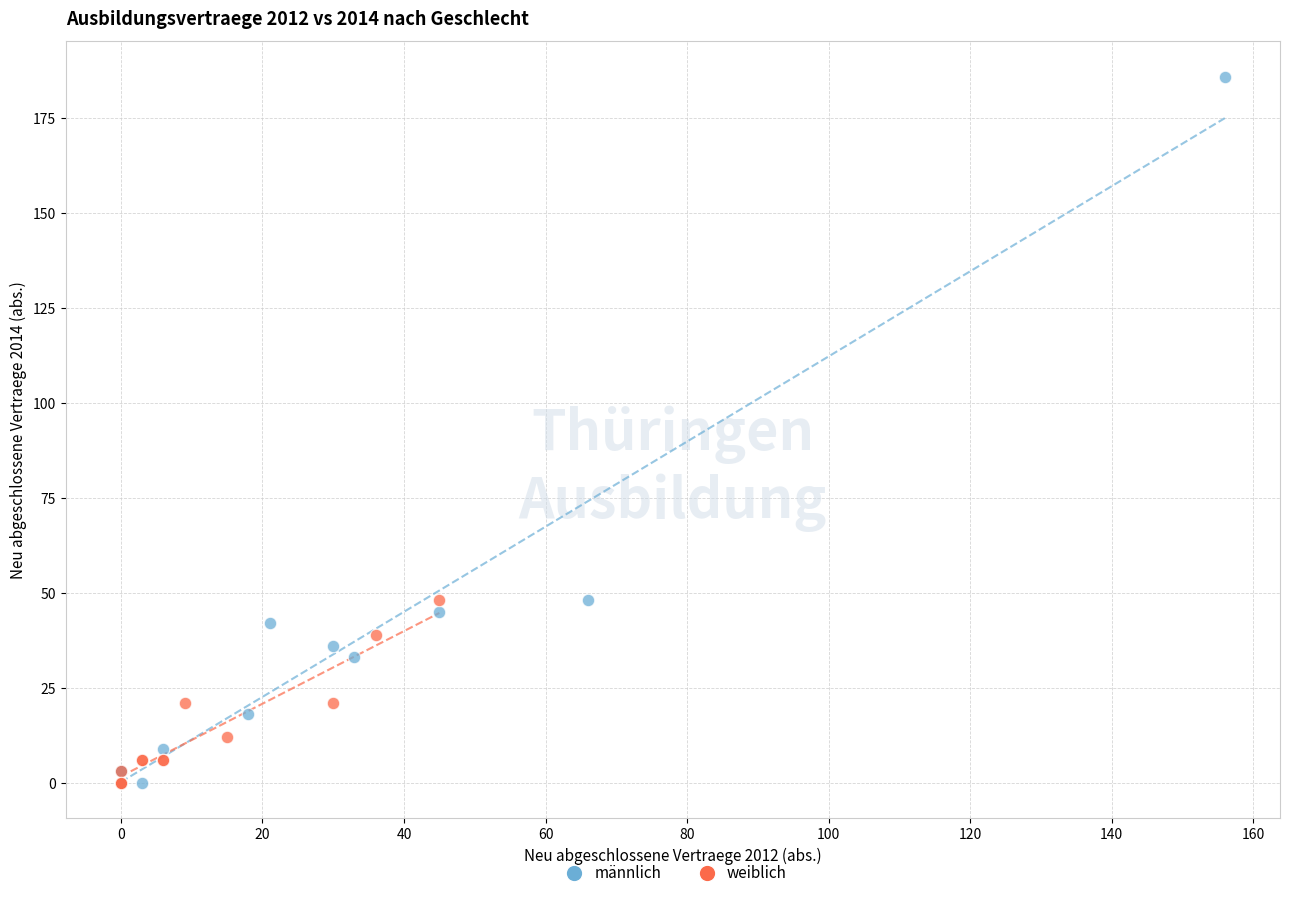

Which series contains the highest Y value?

männlich